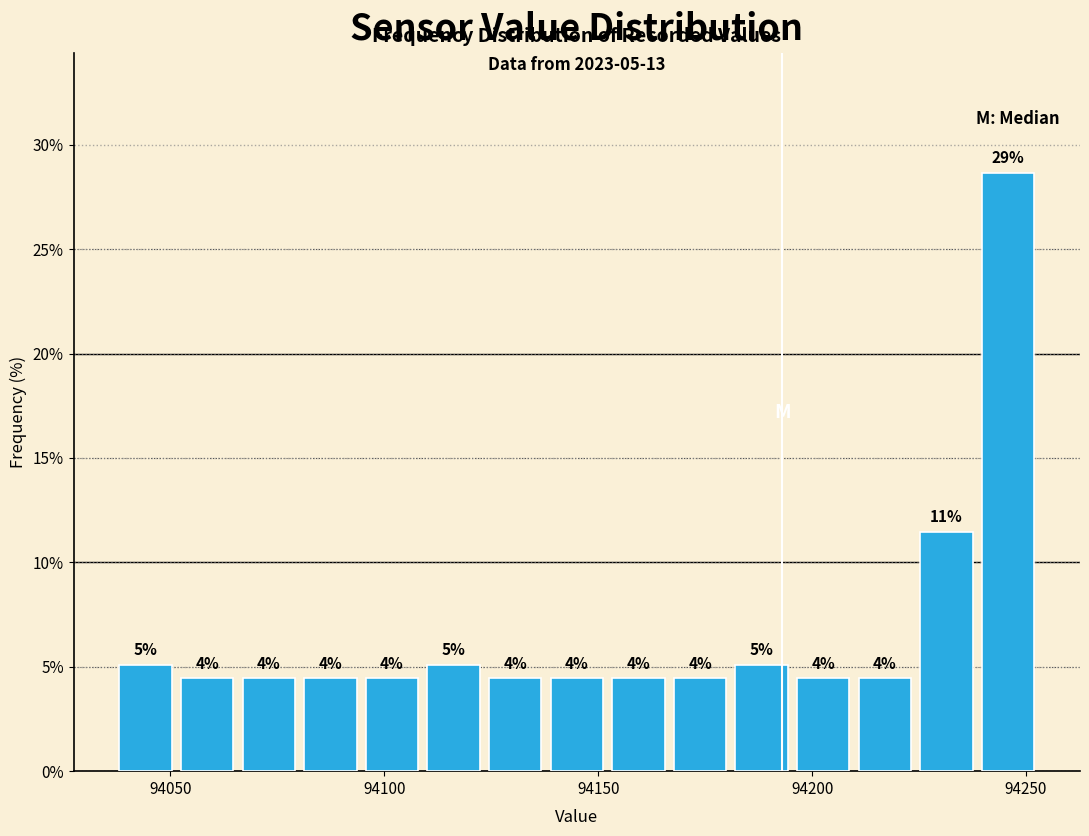

Around what value on the x-axis is the tallest bar? Give the approximate position of its centre, as read against the axis.

94245